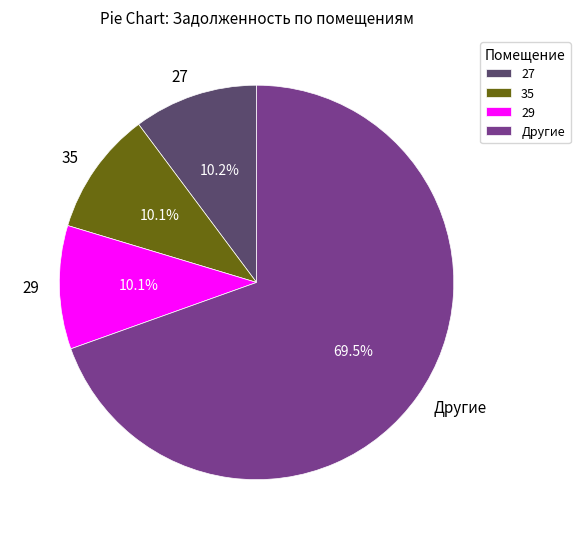

What is the largest slice in the pie chart?

Другие